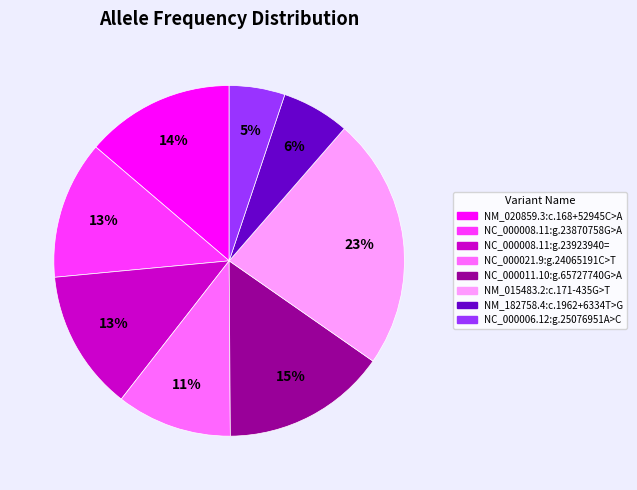

Which category has the biggest portion of the pie?

NM_015483.2:c.171-435G>T